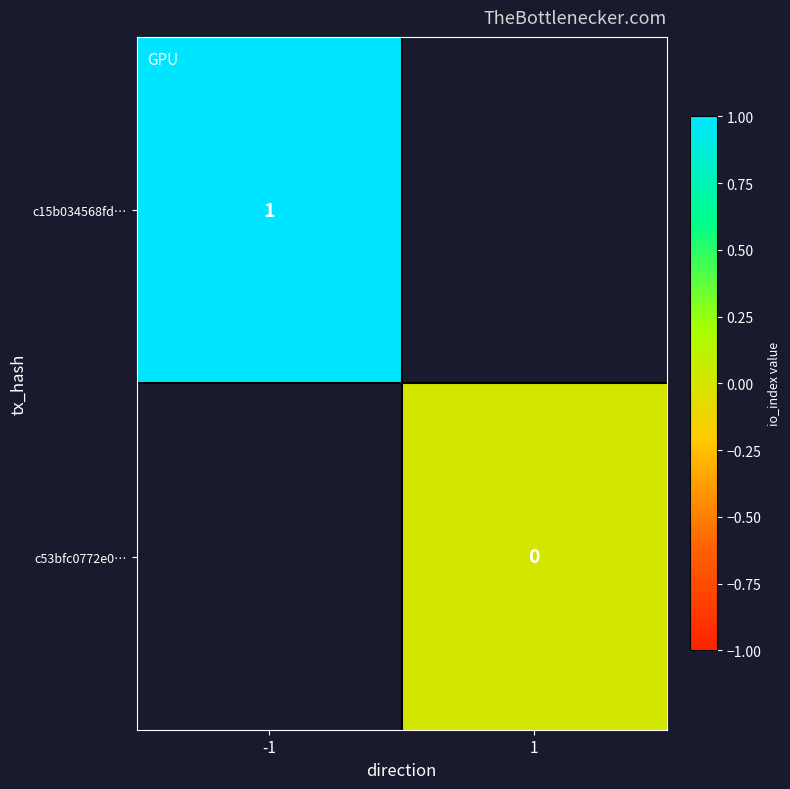

Count the number of categories in the chart.

2